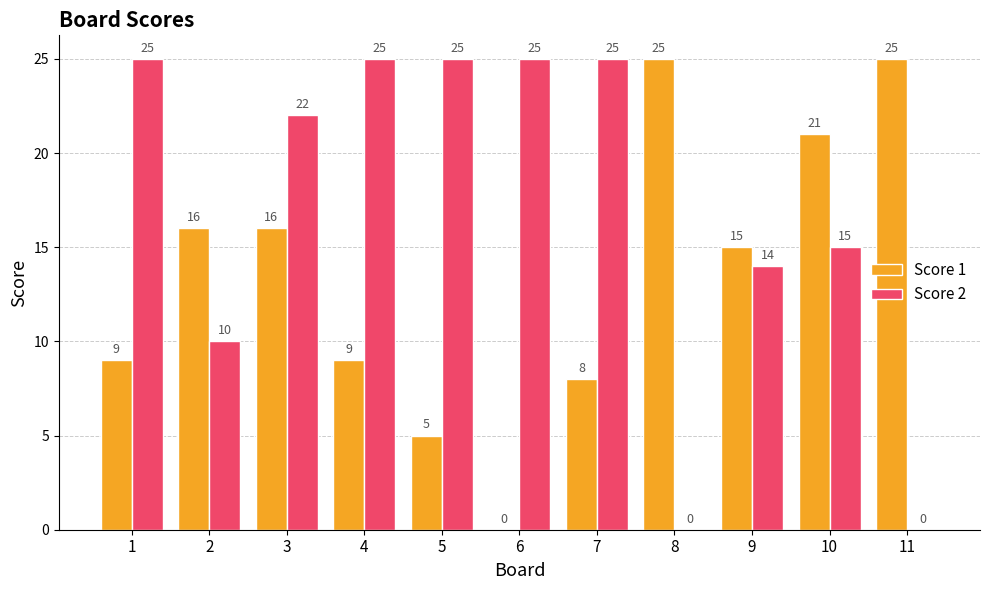

What is the spread (max minus min) of values at 7?

17